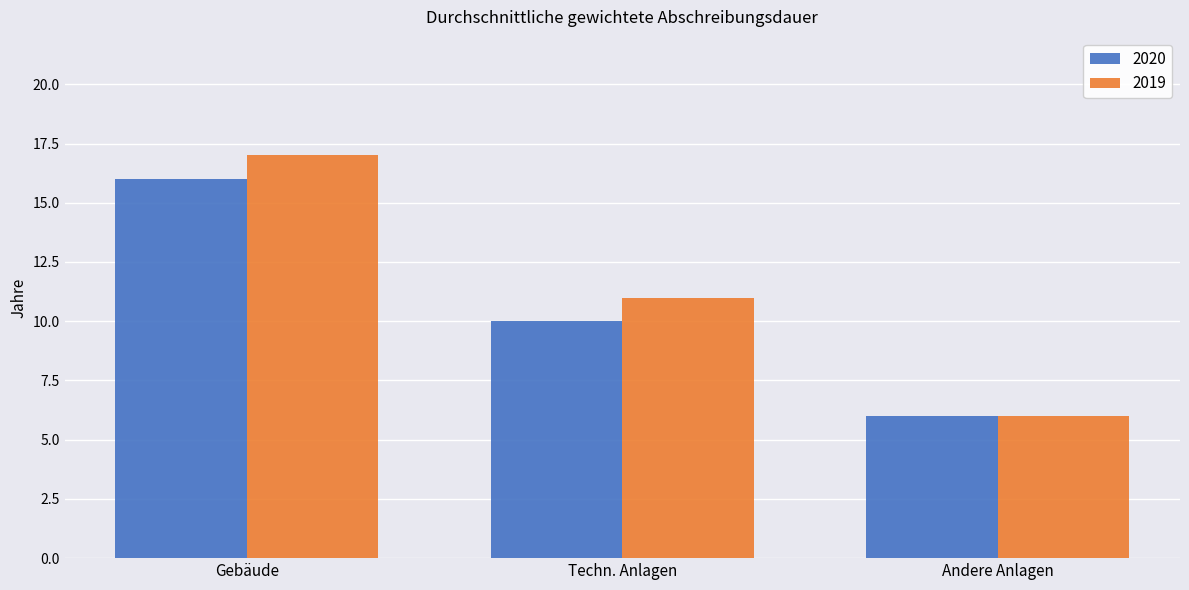

How many bars are there in each group?

2